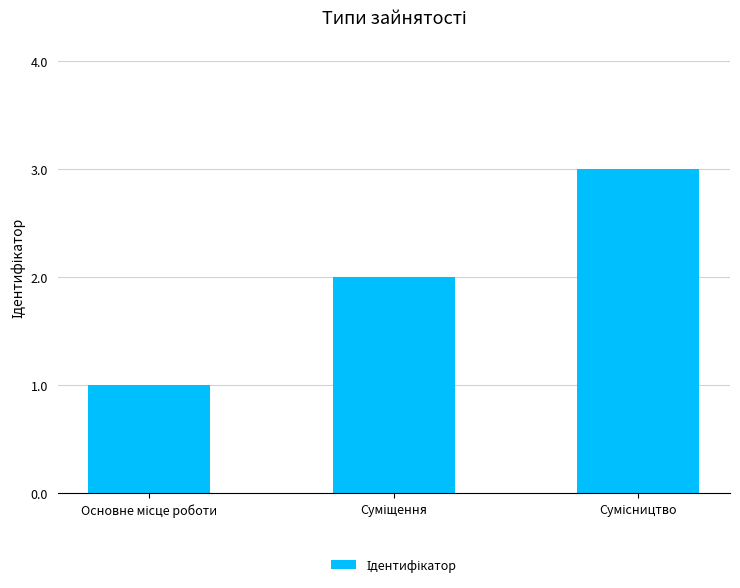

What is the greatest value displayed?

3